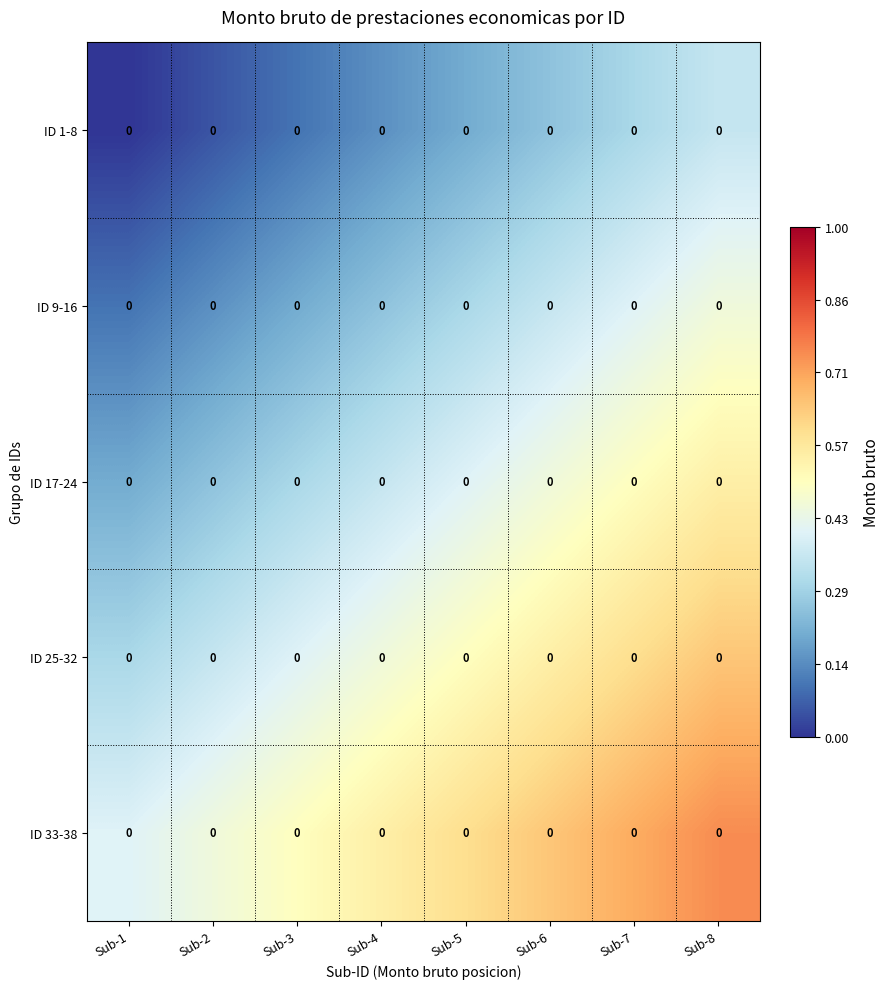

Is the value of ID 17-24 at Sub-3 greater than the value of ID 1-8 at Sub-3?

Yes